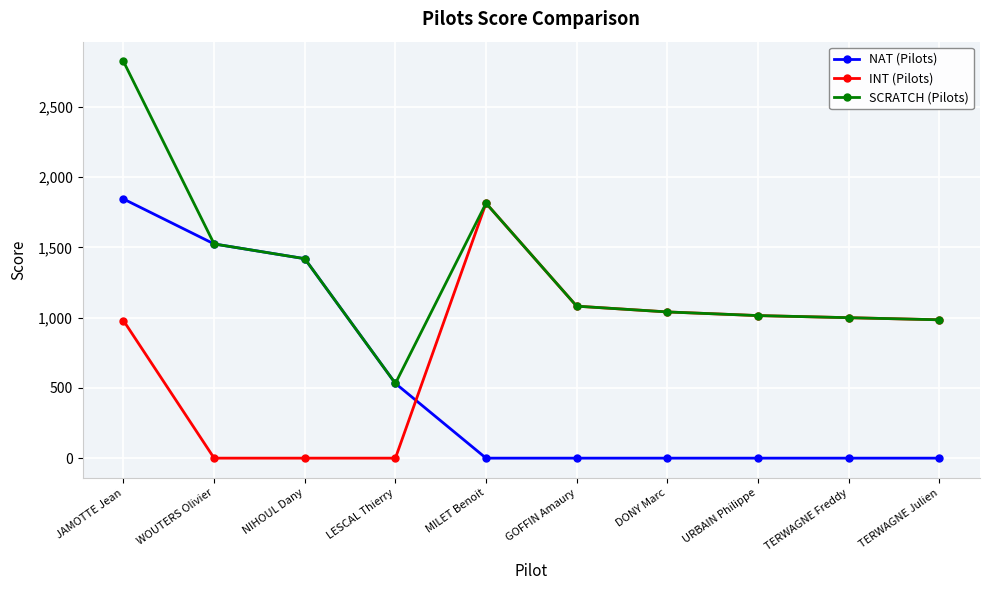

Where is the first local maximum for SCRATCH (Pilots)?

MILET Benoit